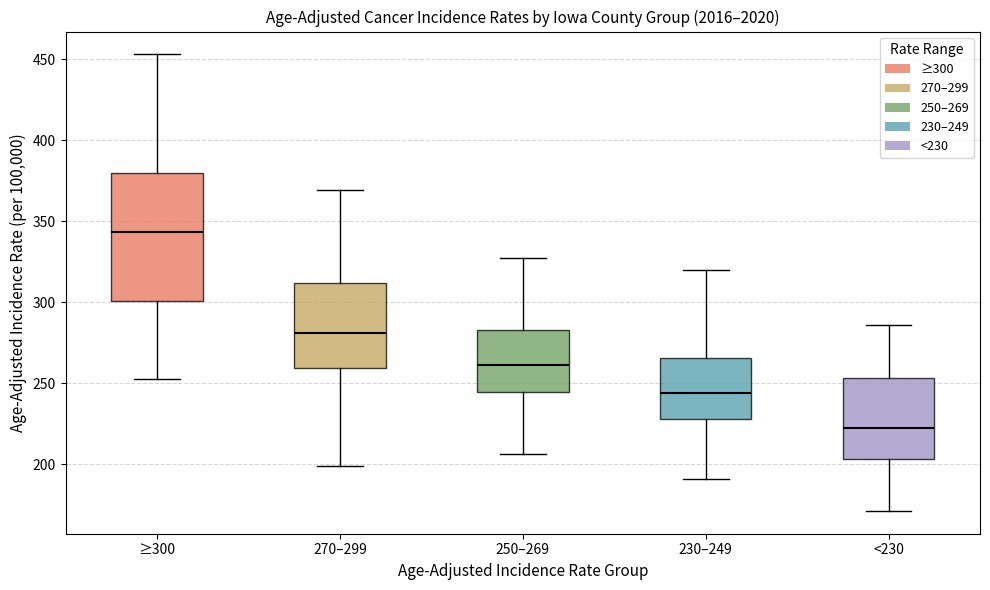

Where does the upper whisker of the box for 270–299 end on the y-axis? The values are not printed on the chart, so give them approximately, as read against the axis.

370